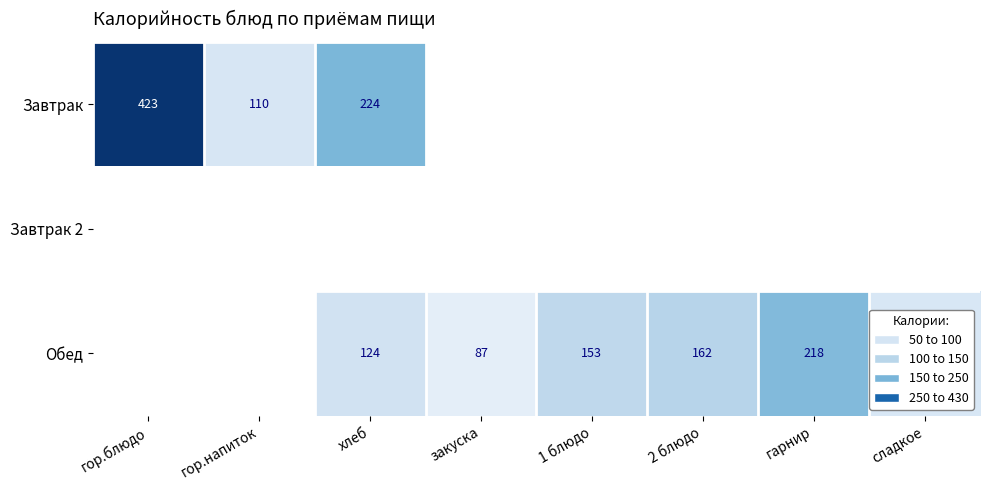

The value of Завтрак at гор.напиток is 191. True or false?

False